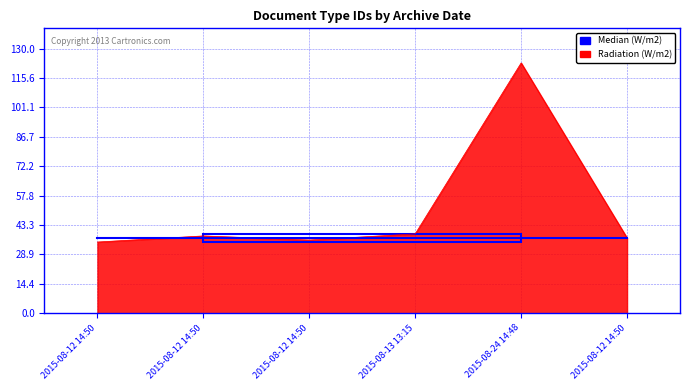

List the labels in order of value, smallest first.

2015-08-12 14:50, 2015-08-12 14:50, 2015-08-12 14:50, 2015-08-12 14:50, 2015-08-13 13:15, 2015-08-24 14:48